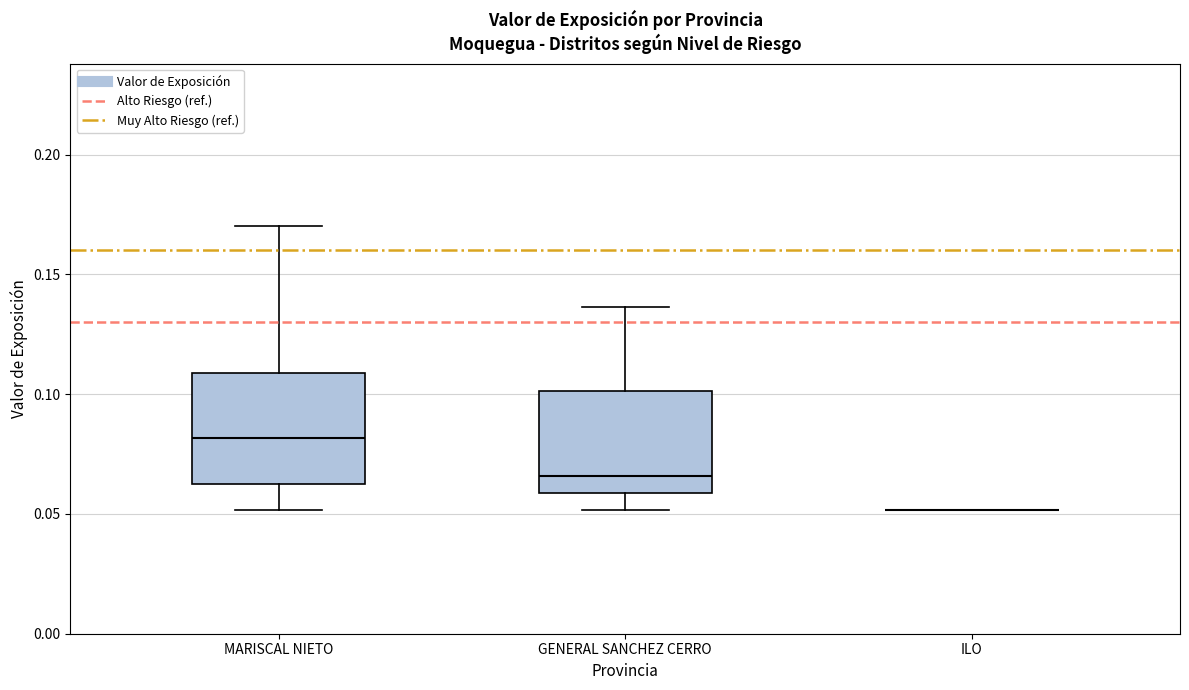

Reading left to right, read every box against the y-axis: the position of its median line, the range the box covers, and the ends of its whiskers. The values are not printed on the chart, so give them approximately, as read against the axis.

MARISCAL NIETO: median 0.080, box 0.065 to 0.110, whiskers 0.050 to 0.170
GENERAL SANCHEZ CERRO: median 0.065, box 0.060 to 0.100, whiskers 0.050 to 0.135
ILO: box collapsed to a line at 0.050, whiskers 0.050 to 0.050